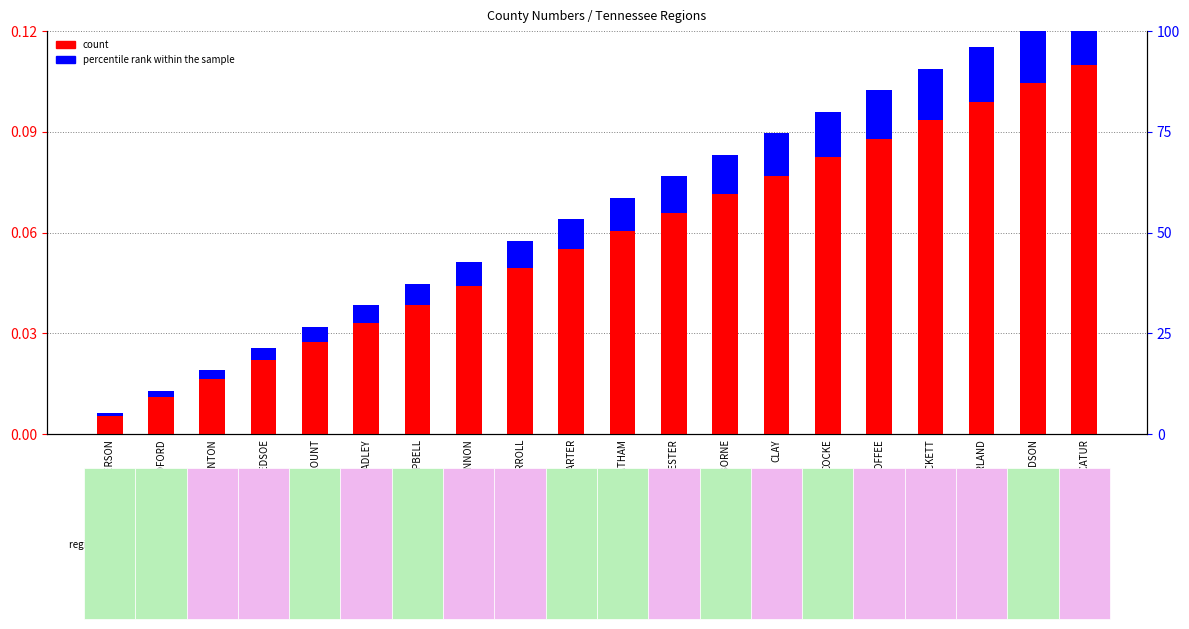

Is it true that percentile rank within the sample equals 0.0 at CLAIBORNE?

False